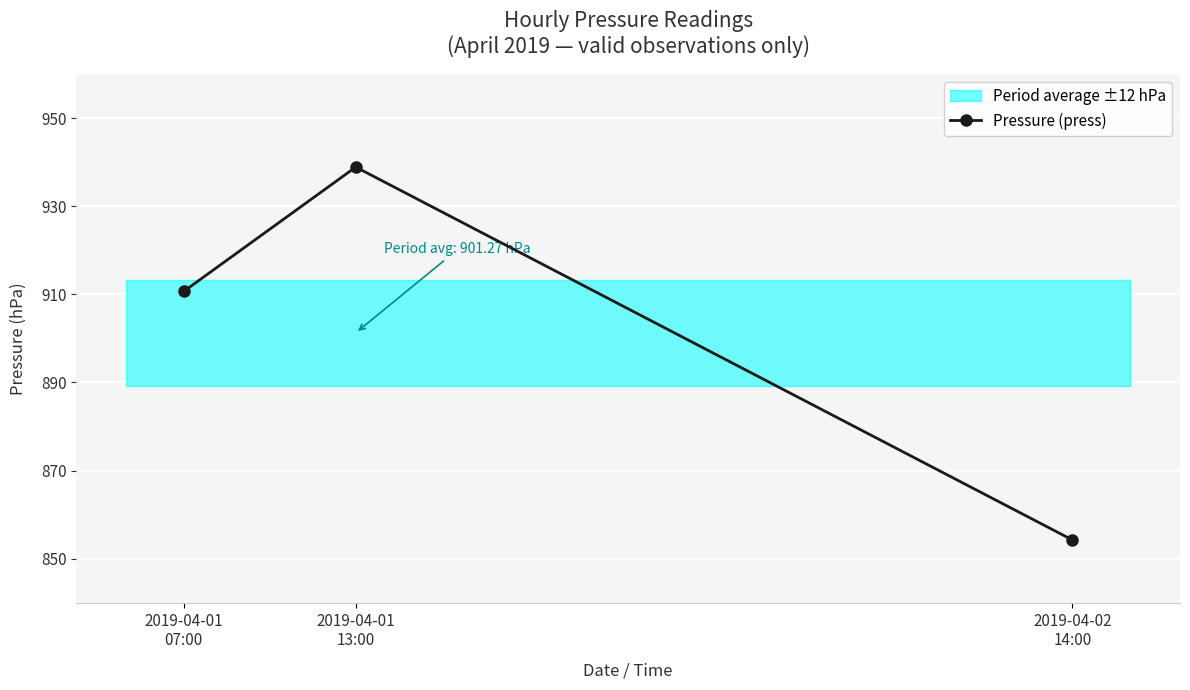

Is it true that the value at 2019-04-01
13:00 is 938.9?

True